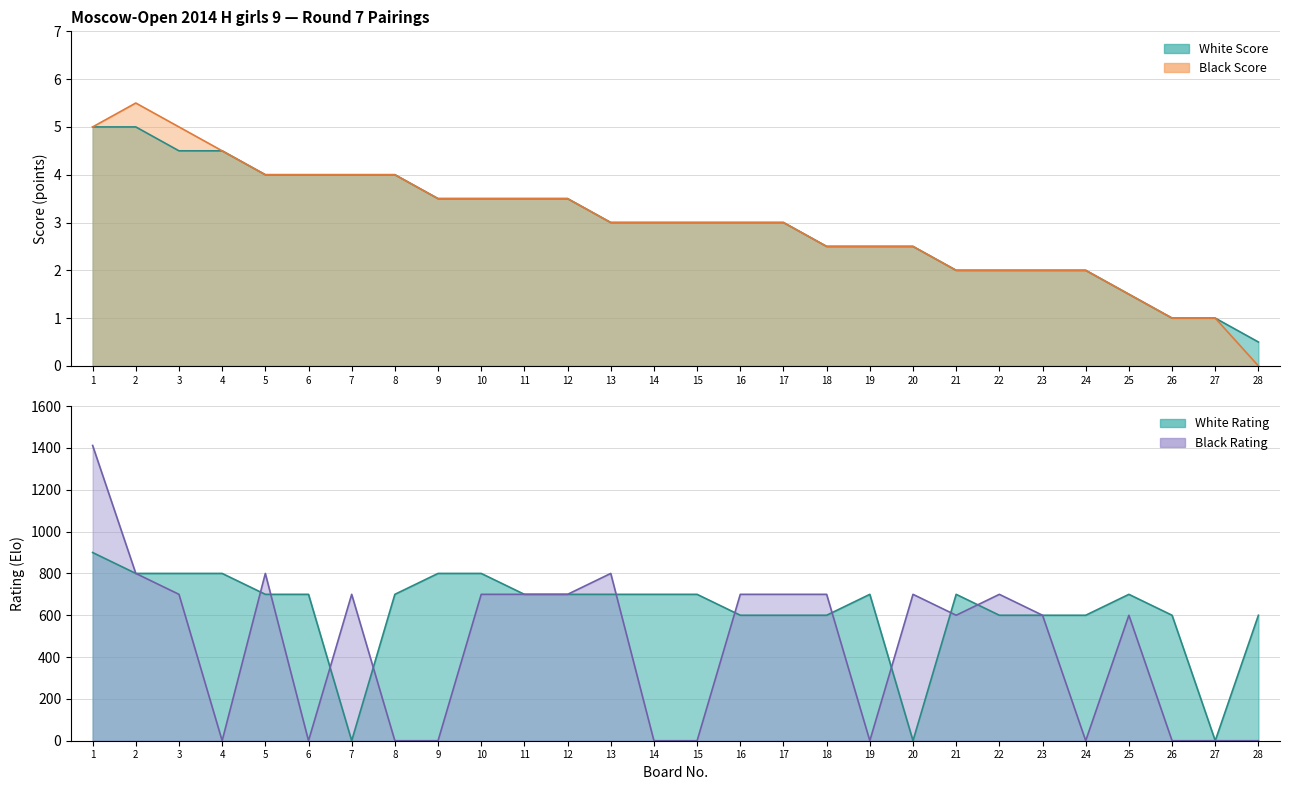

Reading left to right, list all the values displayed in this chart.

White Score: 5.0	5.0	4.5	4.5	4.0	4.0	4.0	4.0	3.5	3.5	3.5	3.5	3.0	3.0	3.0	3.0	3.0	2.5	2.5	2.5	2.0	2.0	2.0	2.0	1.5	1.0	1.0	0.5
Black Score: 5.0	5.5	5.0	4.5	4.0	4.0	4.0	4.0	3.5	3.5	3.5	3.5	3.0	3.0	3.0	3.0	3.0	2.5	2.5	2.5	2.0	2.0	2.0	2.0	1.5	1.0	1.0	0.0
White Rating: 900.0	800.0	800.0	800.0	700.0	700.0	0.0	700.0	800.0	800.0	700.0	700.0	700.0	700.0	700.0	600.0	600.0	600.0	700.0	0.0	700.0	600.0	600.0	600.0	700.0	600.0	0.0	600.0
Black Rating: 1412.0	800.0	700.0	0.0	800.0	0.0	700.0	0.0	0.0	700.0	700.0	700.0	800.0	0.0	0.0	700.0	700.0	700.0	0.0	700.0	600.0	700.0	600.0	0.0	600.0	0.0	0.0	0.0